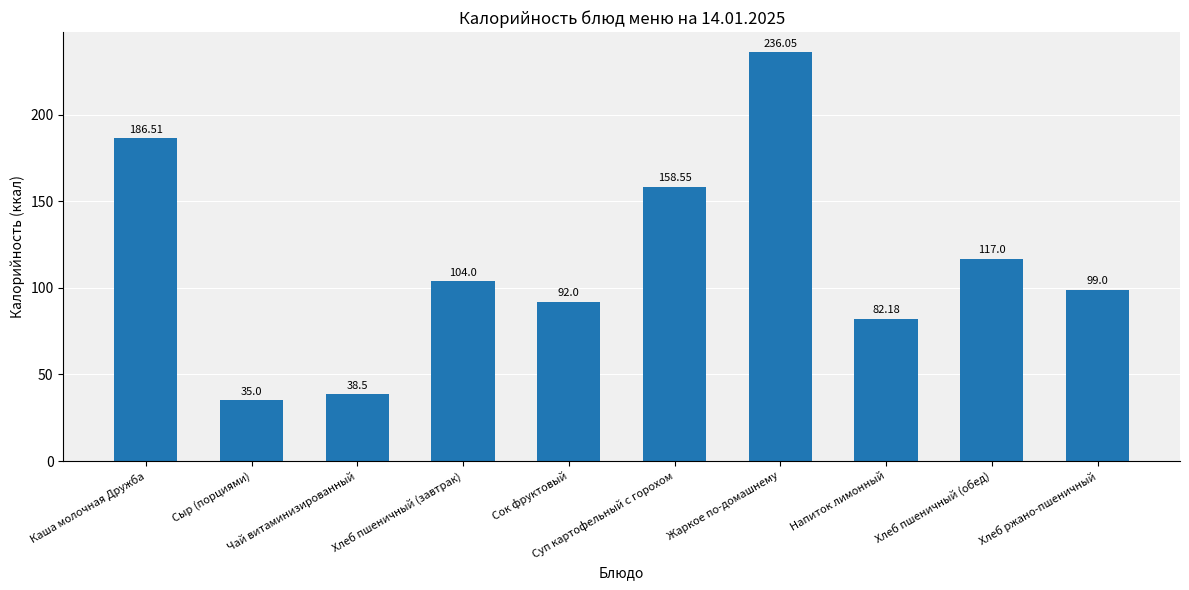

What is the change in value from Суп картофельный с горохом to Напиток лимонный?

-76.4